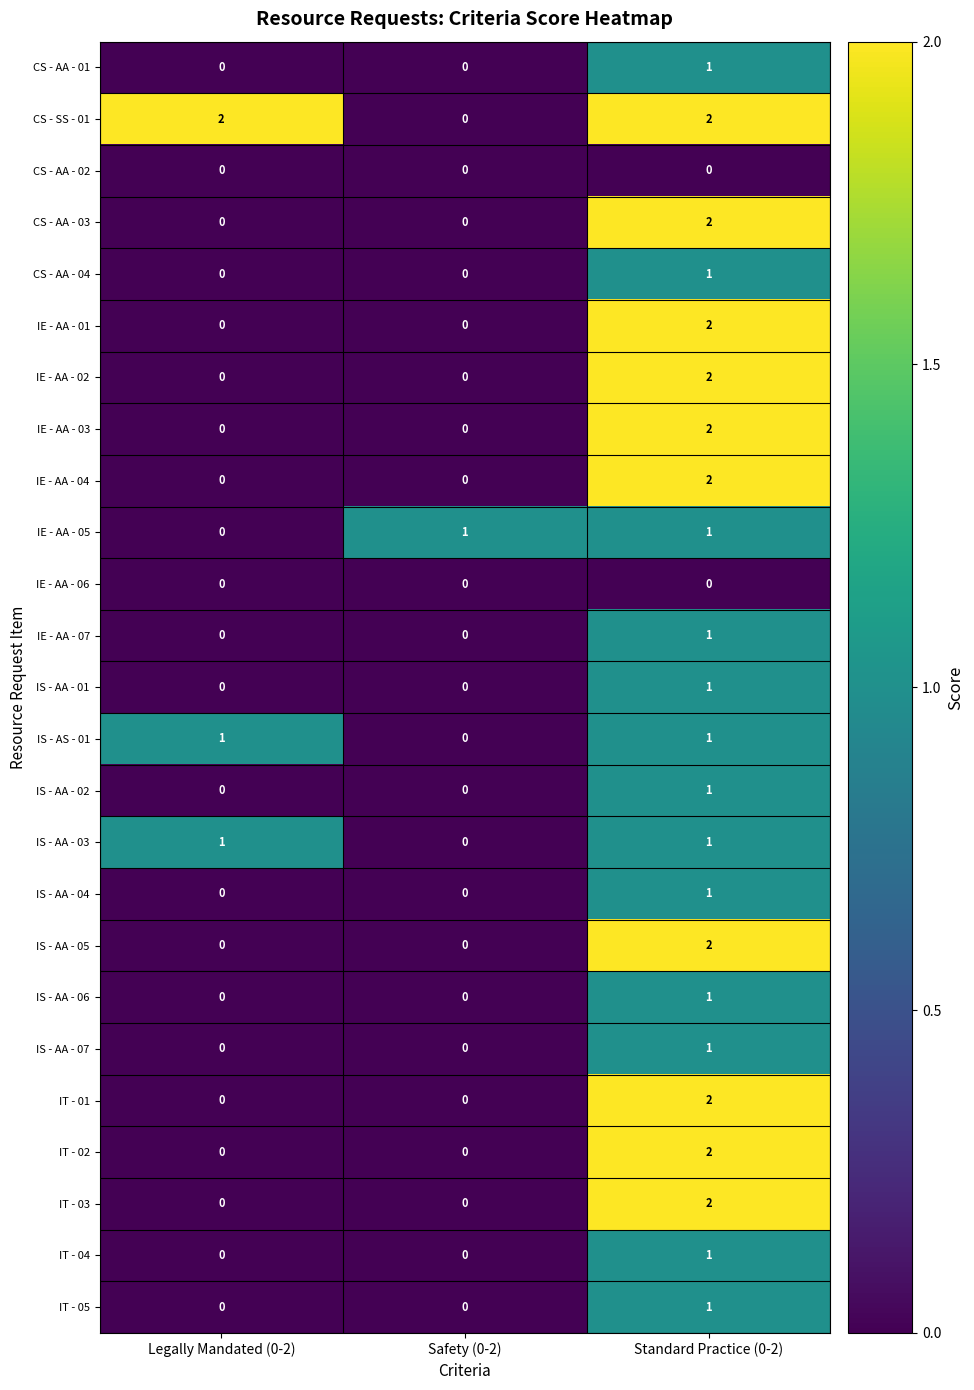

How many distinct data groups are displayed?

25